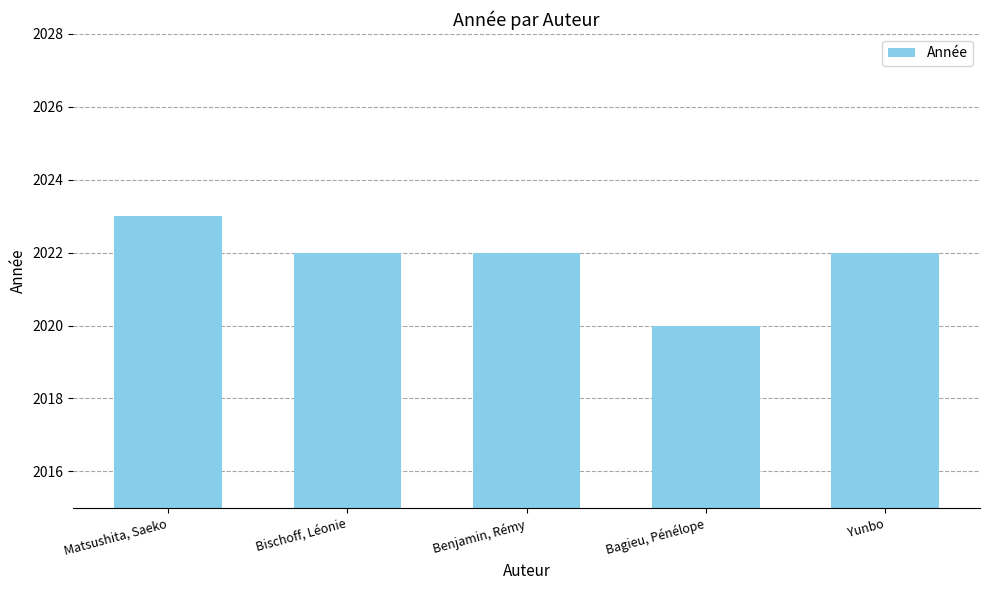

Reading left to right, what are all the values shown in this chart?

Matsushita, Saeko=2023	Bischoff, Léonie=2022	Benjamin, Rémy=2022	Bagieu, Pénélope=2020	Yunbo=2022